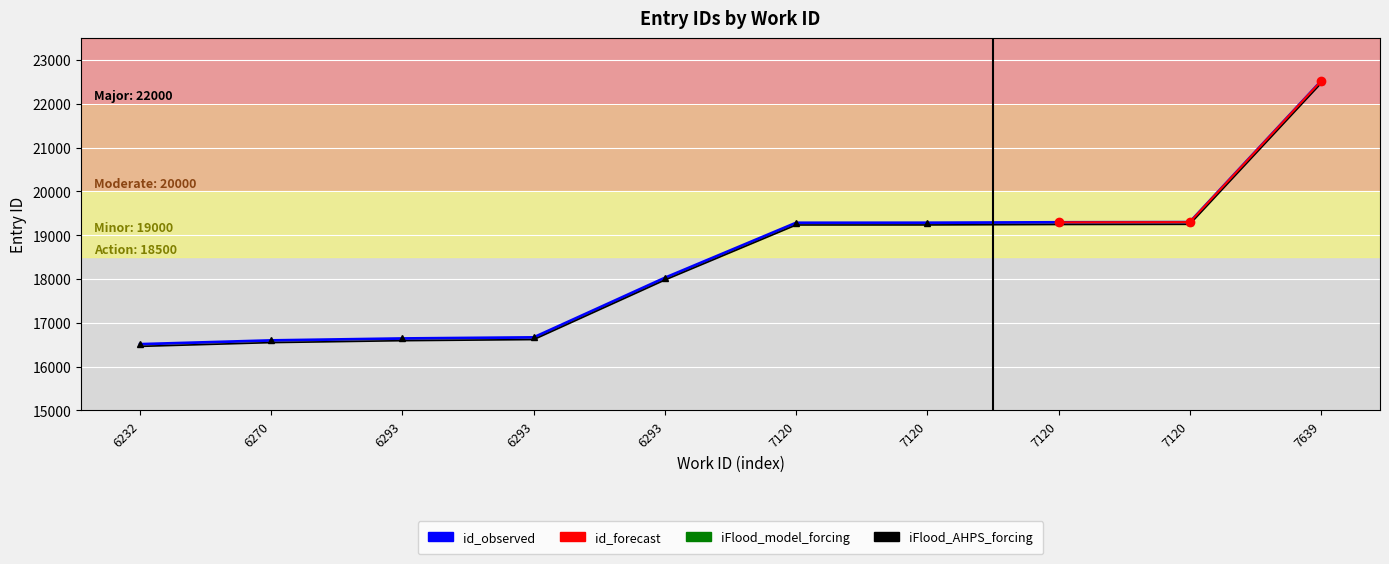

Which category has the highest value across all series?

7639